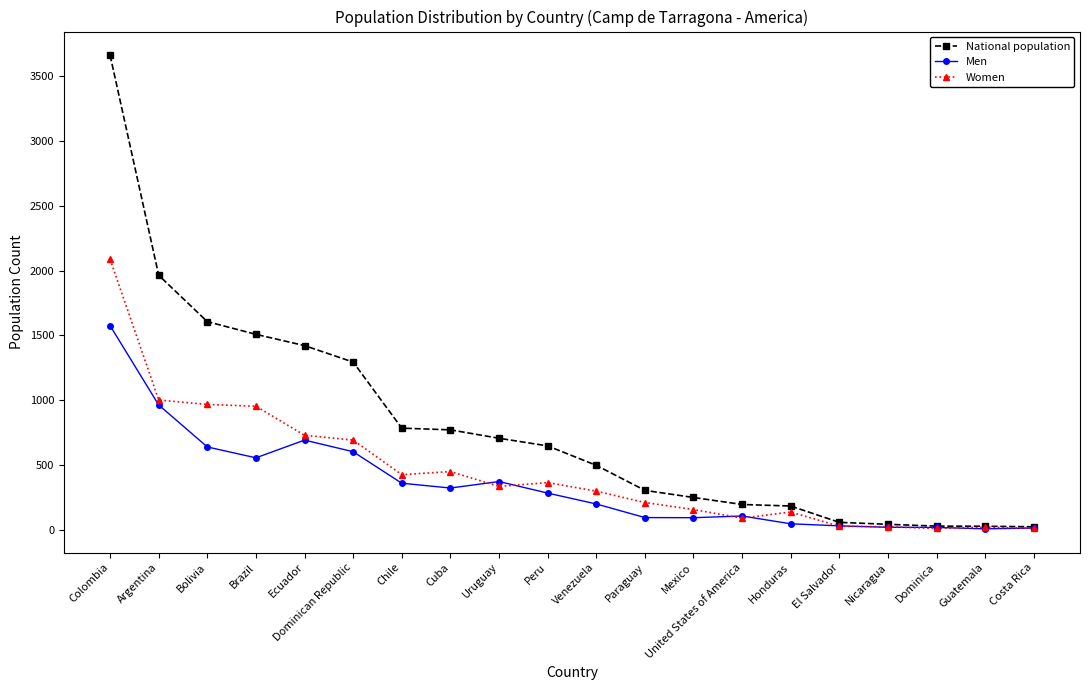

At Ecuador, list the series in order from smallest to largest.

Men, Women, National population